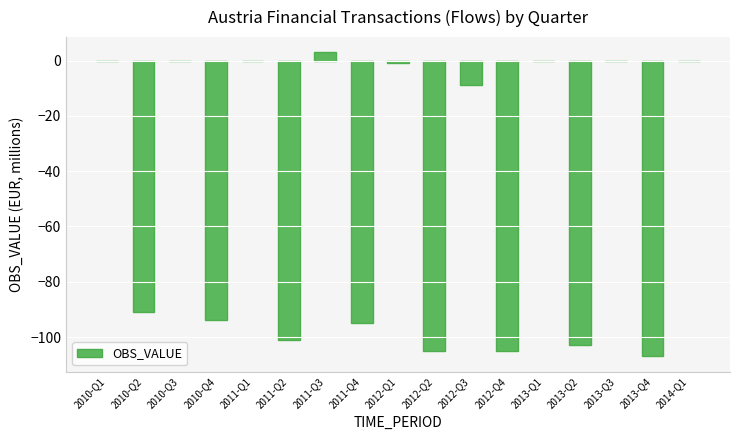

What is the sum of all values?

-808